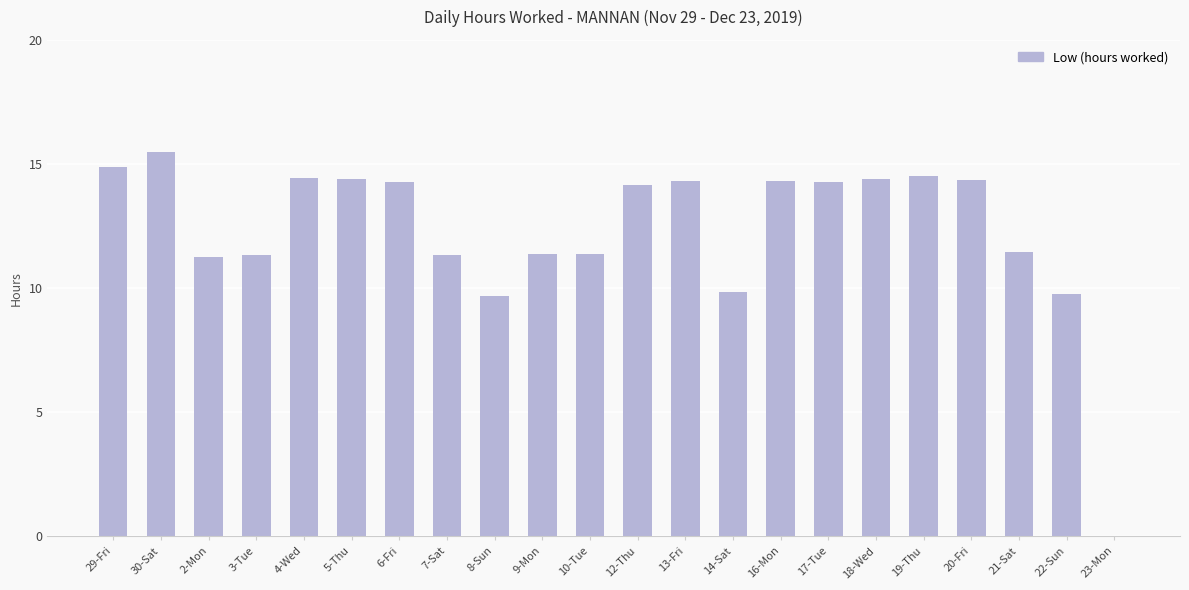

What is the difference between the values at 10-Tue and 7-Sat?

0.1